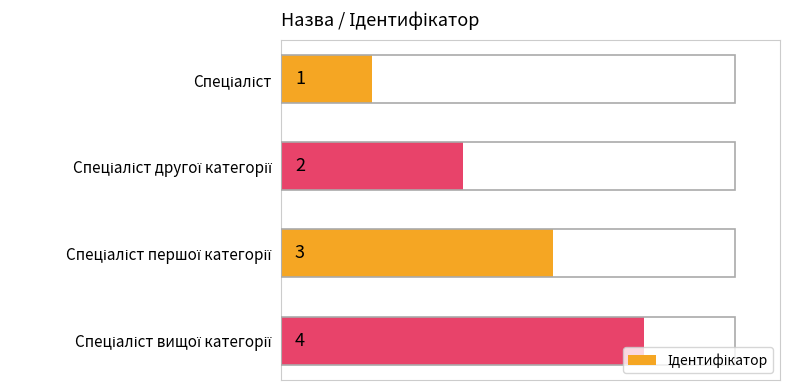

Are the bars horizontal?

Yes